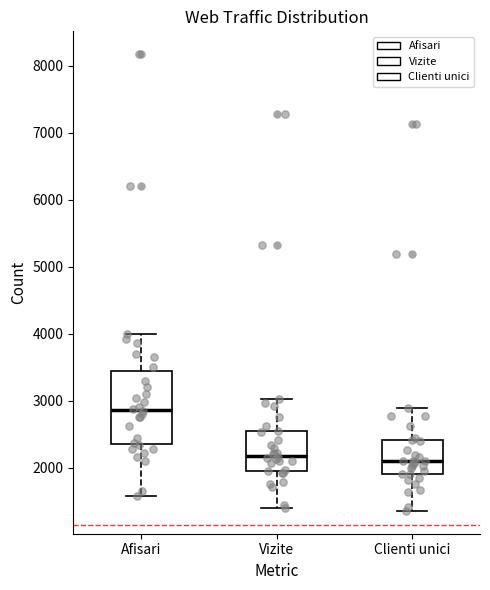

Where does the lower whisker of the box for Afisari end on the y-axis? The values are not printed on the chart, so give them approximately, as read against the axis.

1600